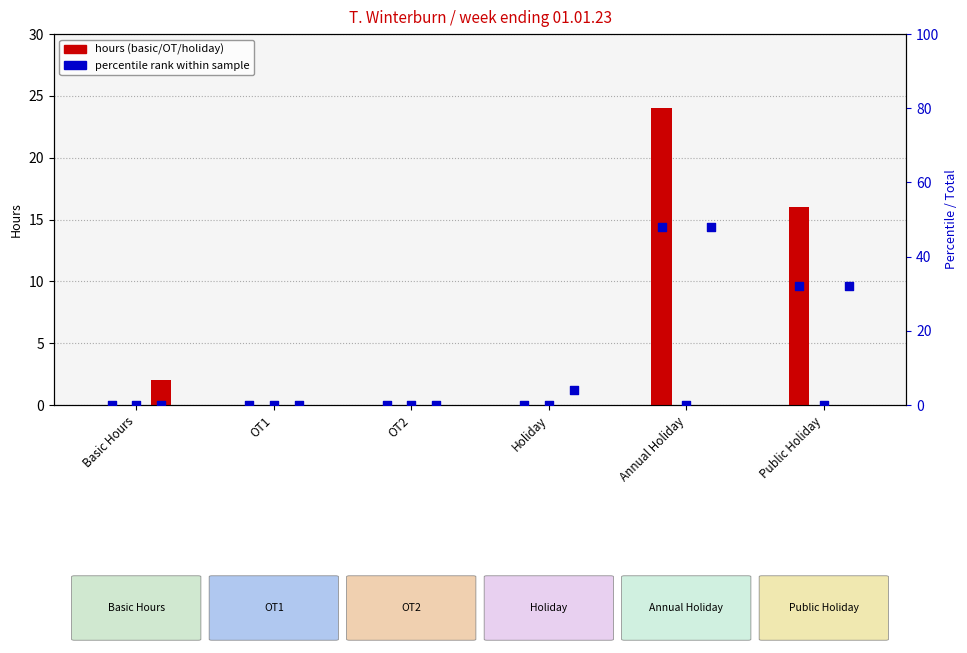

What is the total value across all series at Annual Holiday?

120